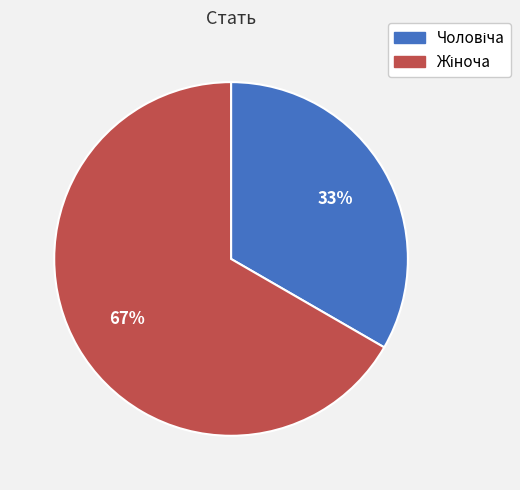

Is there any slice that represents more than half of the pie?

Yes